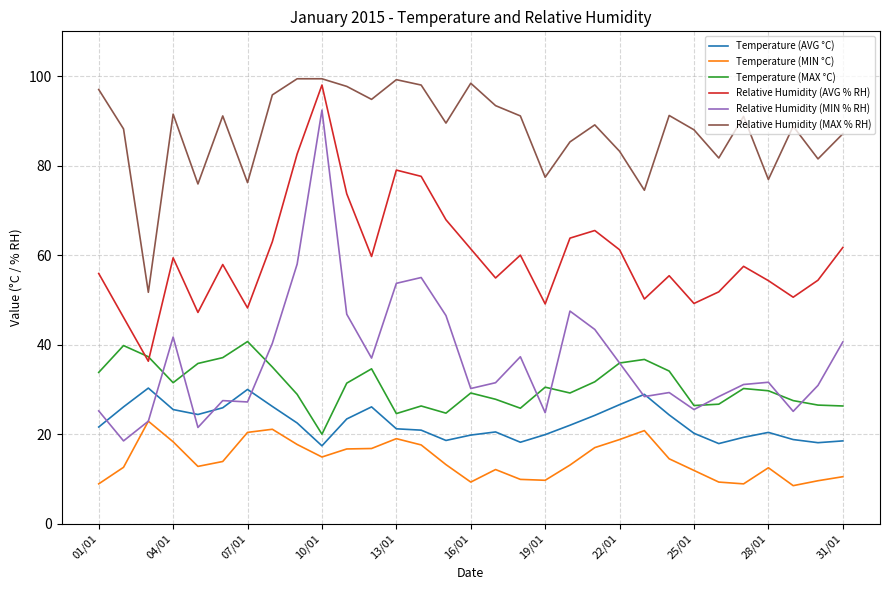

True or false: Temperature (MIN °C) and Relative Humidity (MAX % RH) cross at least once.

False